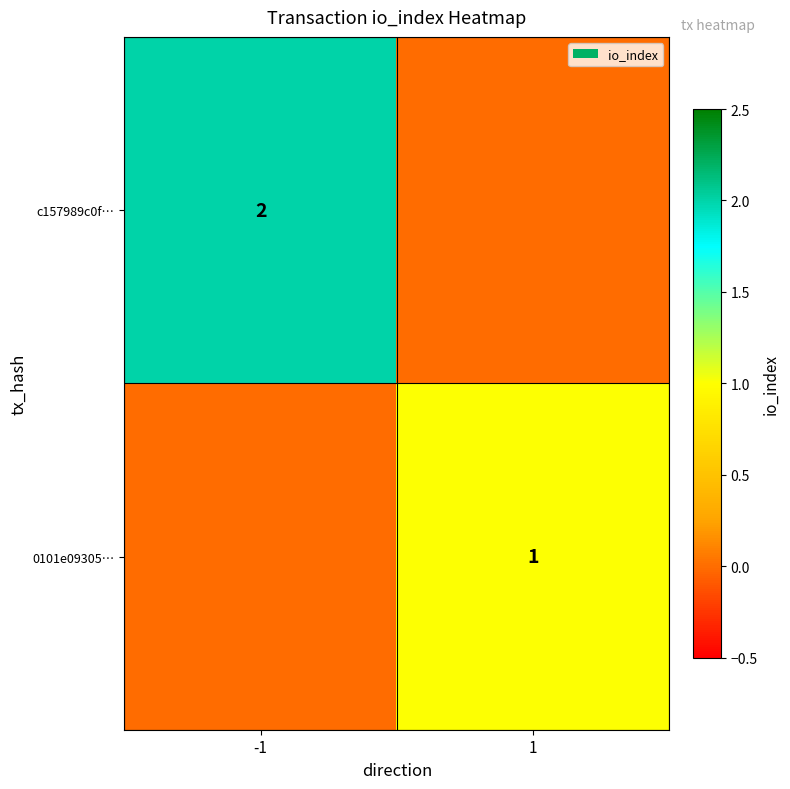

What is the spread (max minus min) of values at -1?

2